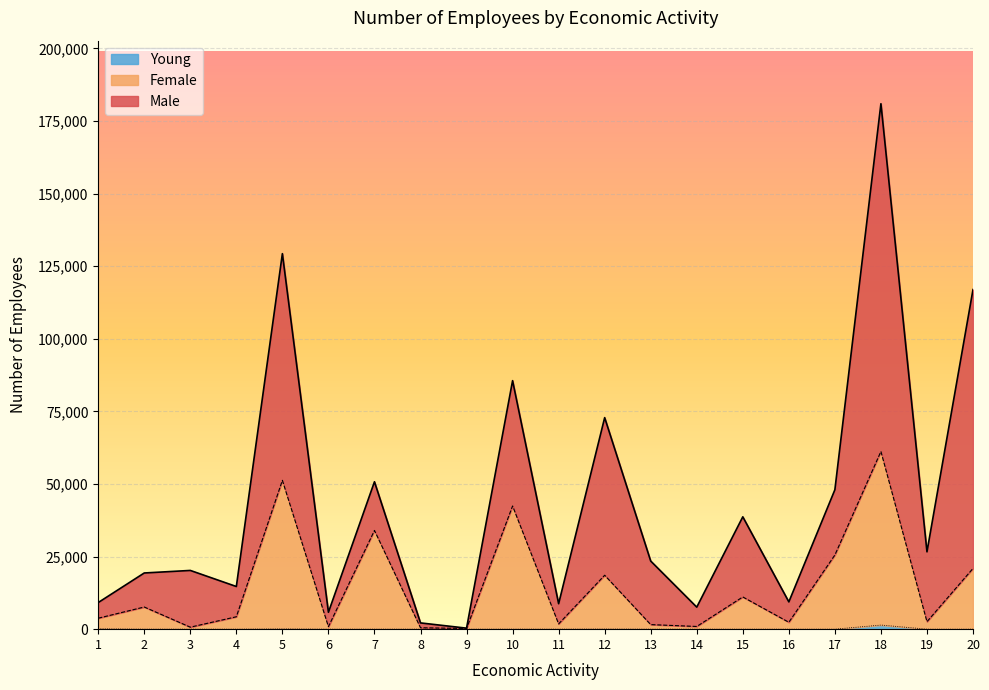

Where is the first local maximum for Young?

5